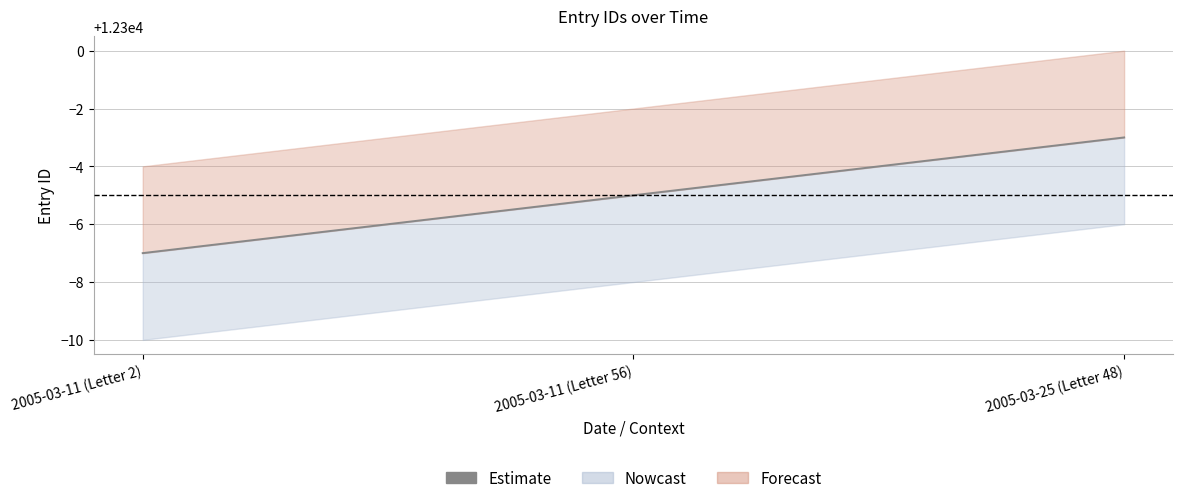

What is the change in value from 2005-03-11 (Letter 2) to 2005-03-25 (Letter 48)?

+4